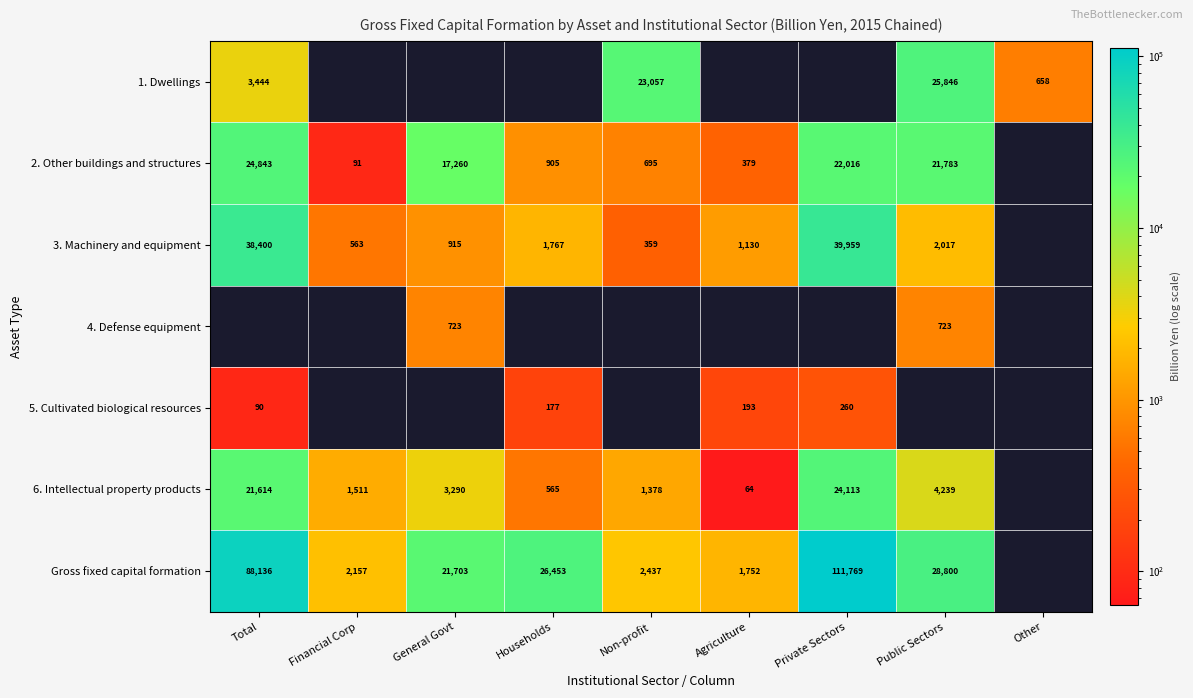

True or false: 6. Intellectual property products has a value of 3290 at General Govt.

True